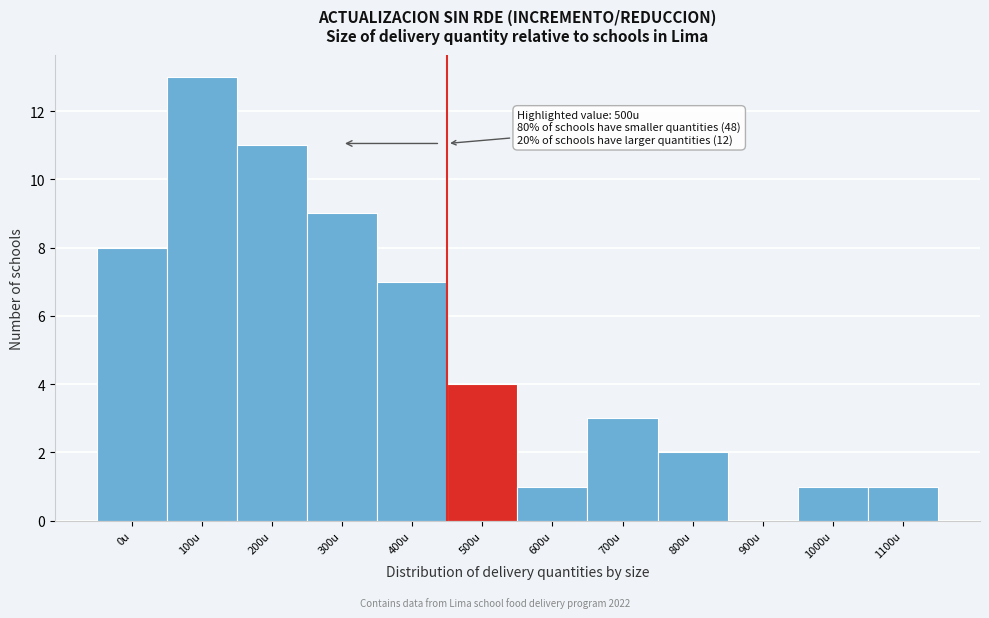

Reading left to right, transcribe all the data shown in this chart.

0u=8	100u=13	200u=11	300u=9	400u=7	500u=4	600u=1	700u=3	800u=2	900u=0	1000u=1	1100u=1